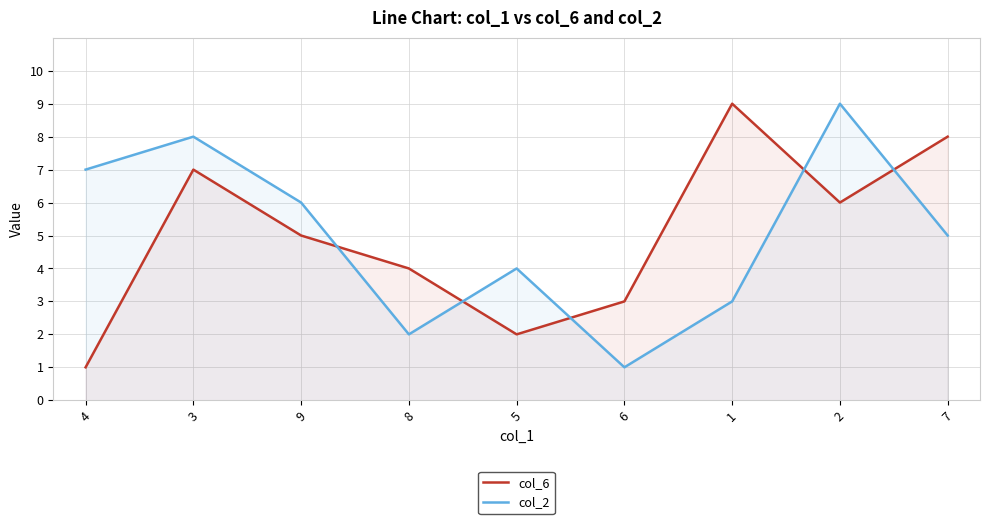

At which label does col_6 first exceed 5?

3